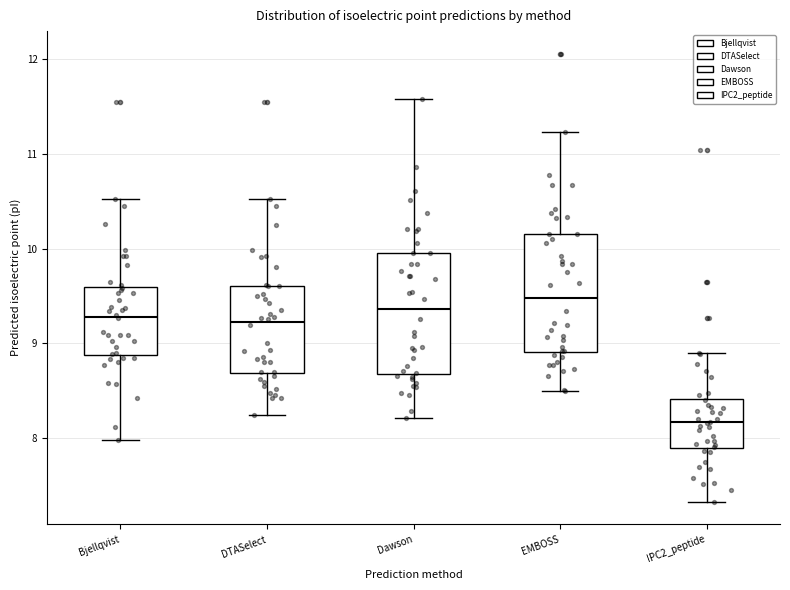

Where is the lower edge of the box for IPC2_peptide on the y-axis? The values are not printed on the chart, so give them approximately, as read against the axis.

7.9